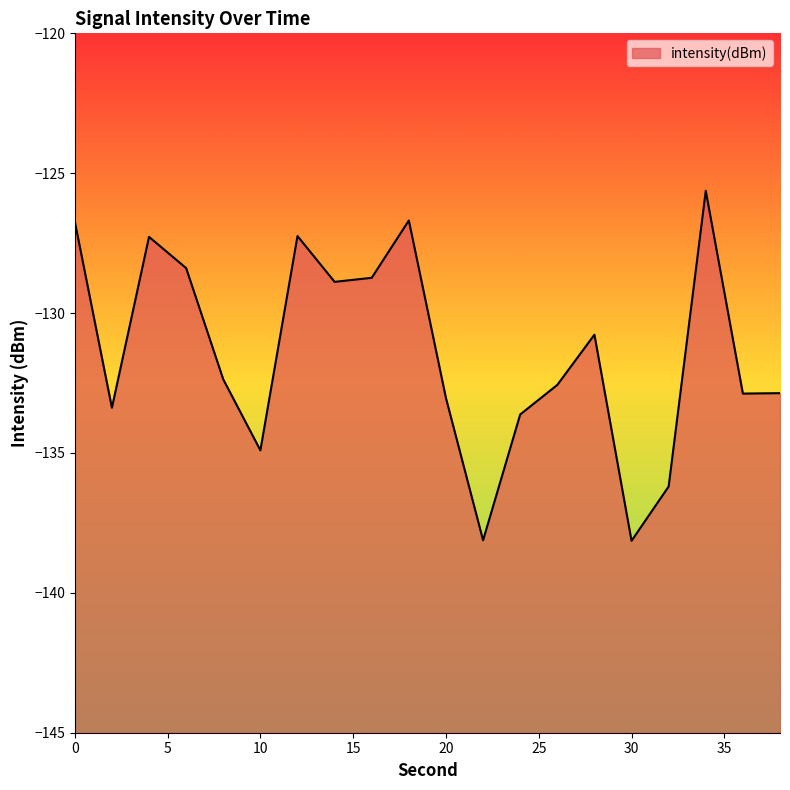

Which category has the lowest value across all series?

30